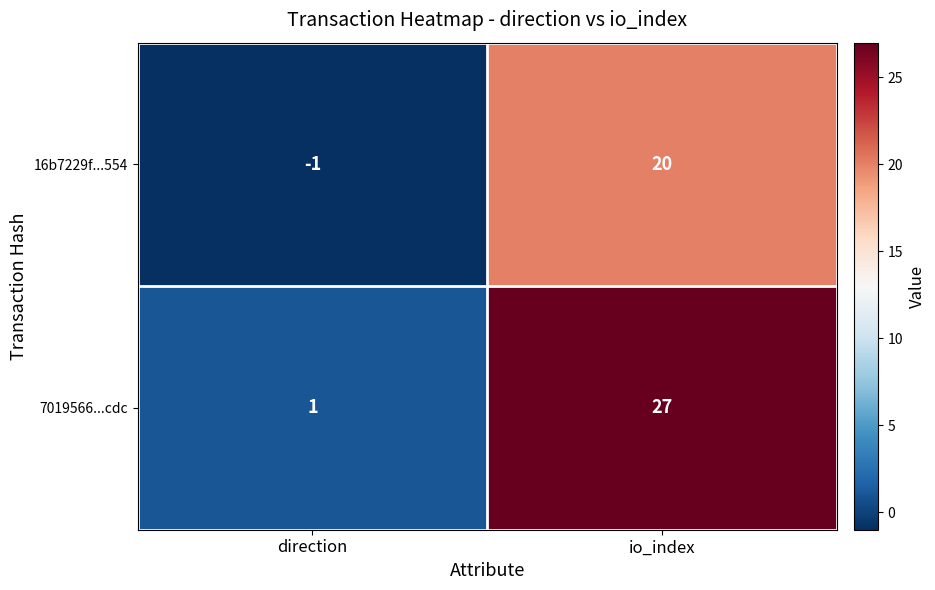

The 16b7229f...554 series shows 32 at io_index. True or false?

False